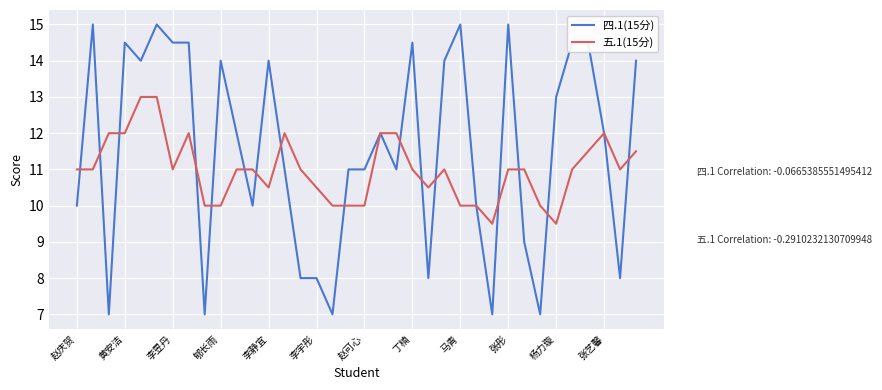

What is the smallest value displayed?

7.0